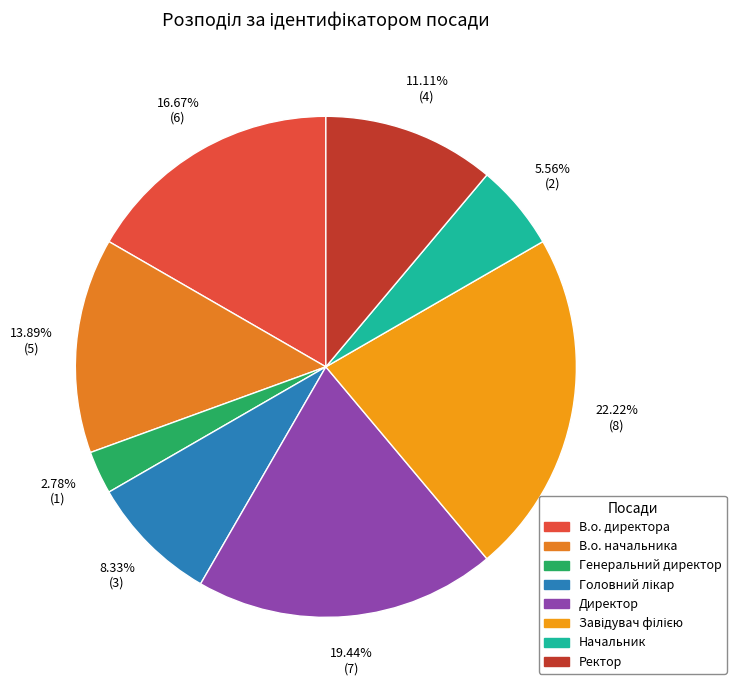

Which slice is the smallest?

Генеральний директор